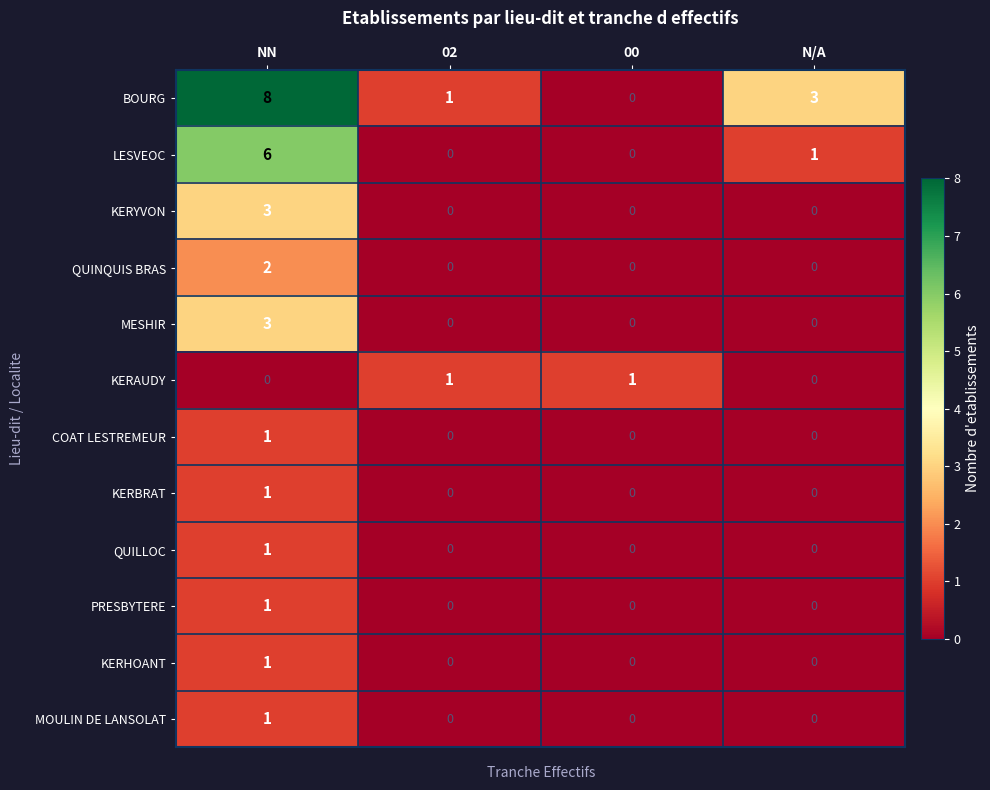

At which category is the sum across all series the highest?

NN